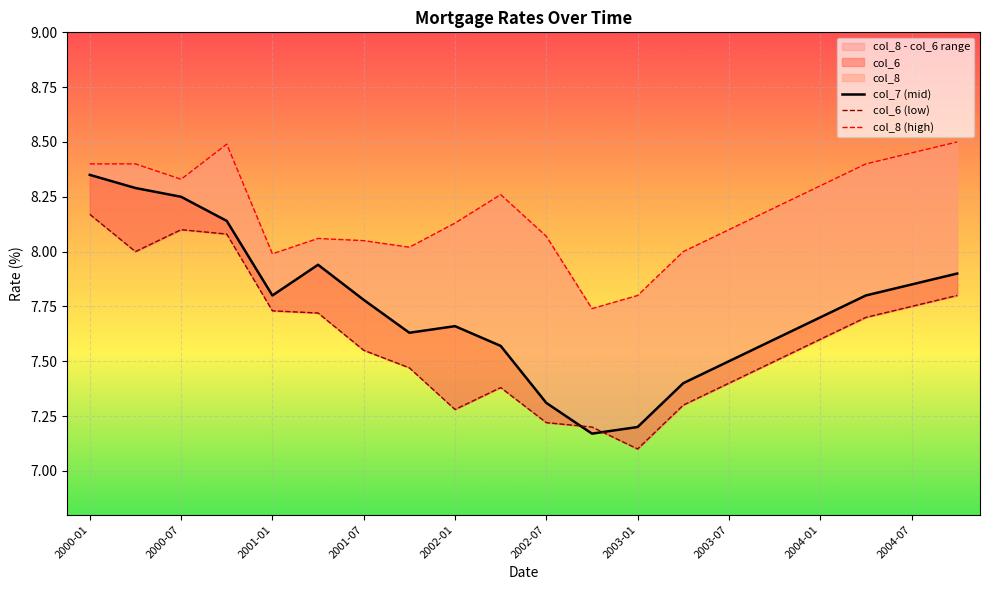

What is the highest value of the col_8 (high) series?

8.5